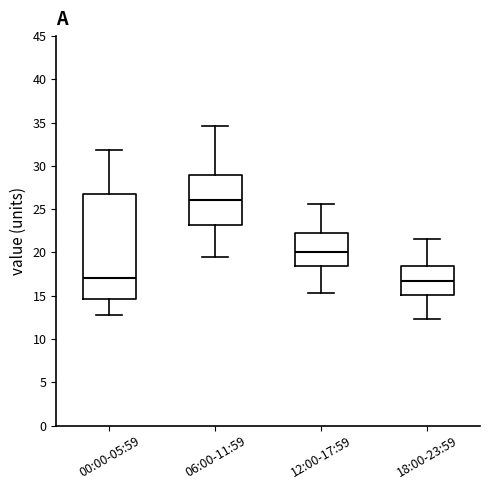

Comparing the boxes themselves (not the whiskers), which one is the tallest?

00:00-05:59